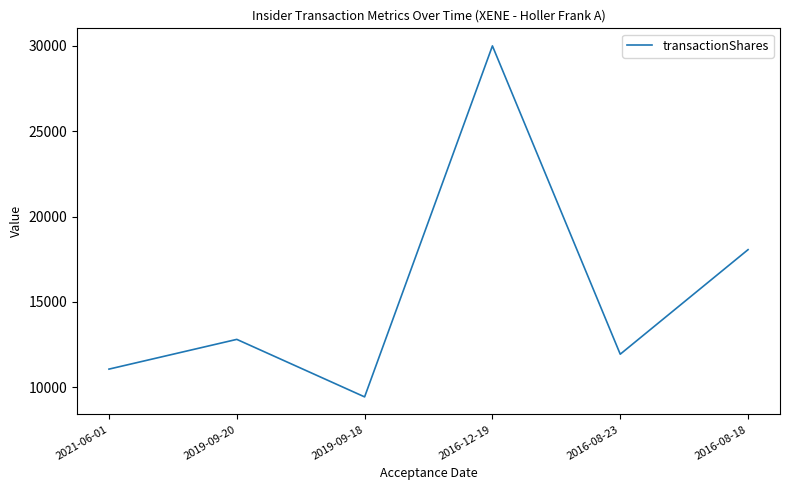

Is this an area chart (filled region under the line)?

No